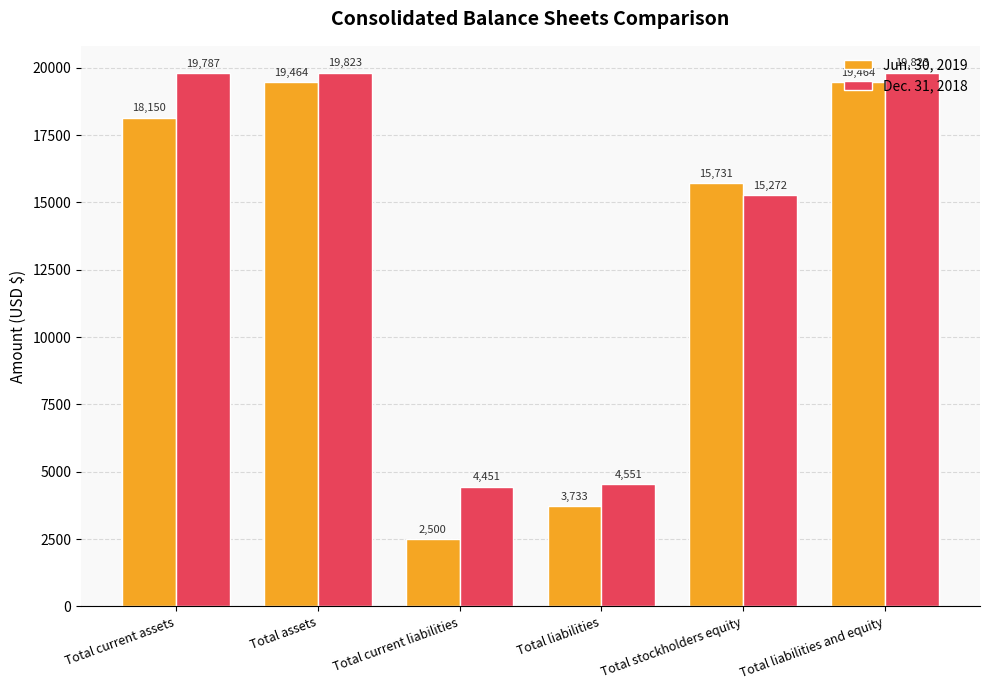

What is the label of the 3rd bar from the right?

Total liabilities